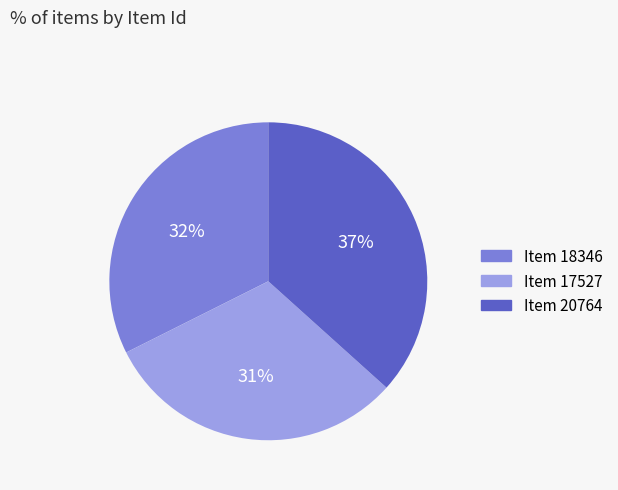

Between Item 20764 and Item 17527, which is larger?

Item 20764